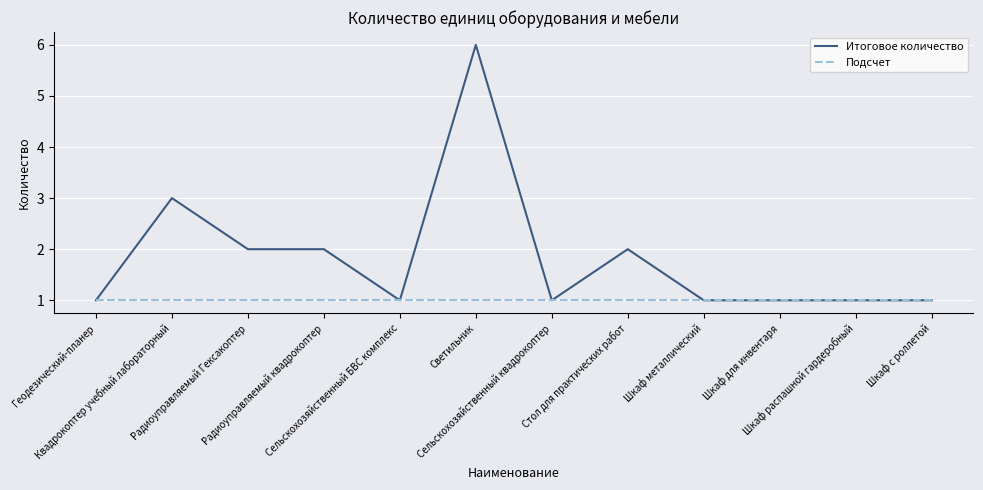

Which series has the largest range (max minus min)?

Итоговое количество